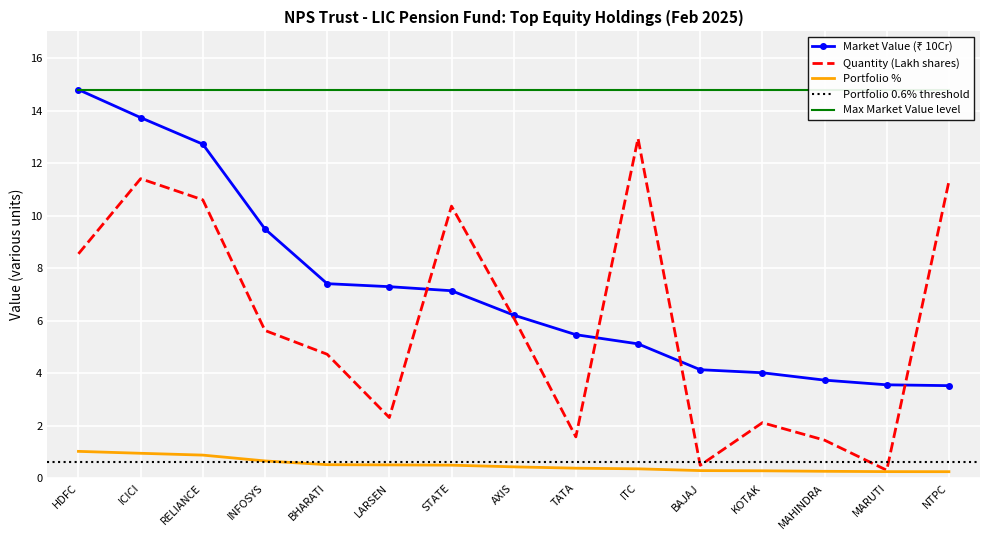

The value of Quantity (Lakh shares) at HDFC is 3.0. True or false?

False